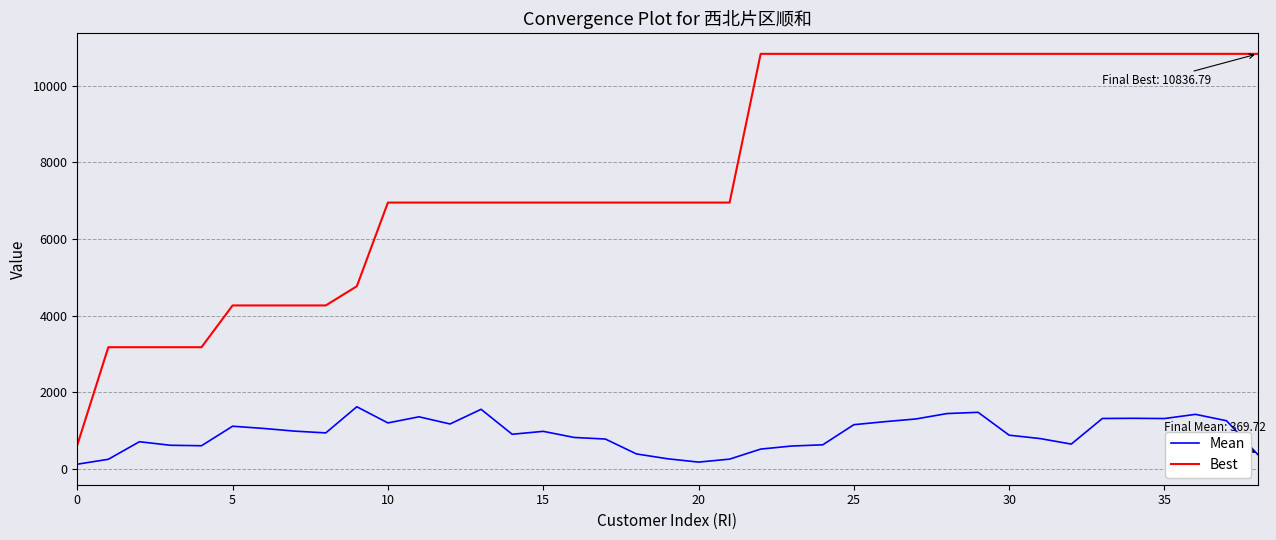

What is the difference between the maximum and second lowest values in the Mean series?

1445.9